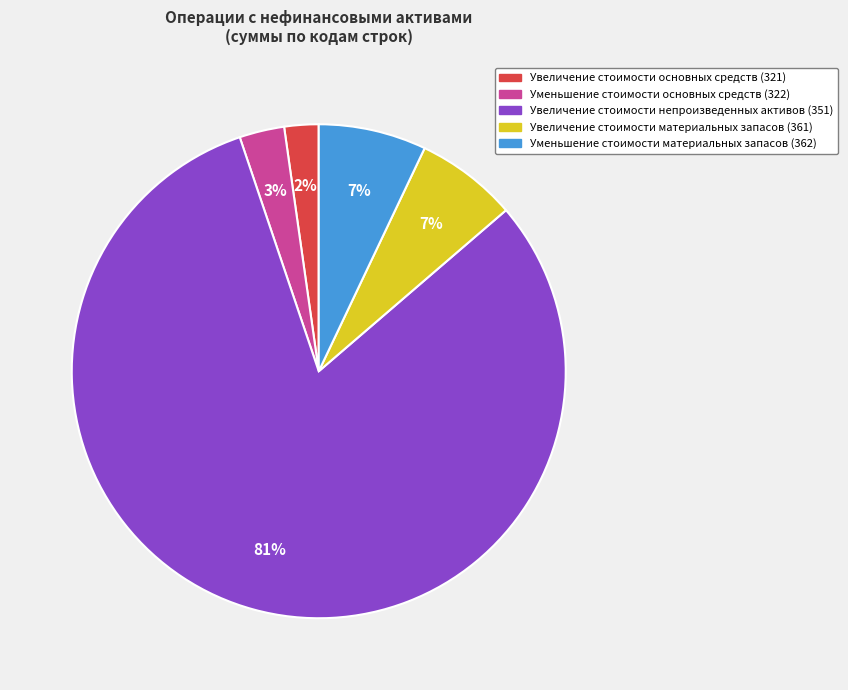

Which category has the biggest portion of the pie?

Увеличение стоимости непроизведенных активов (351)